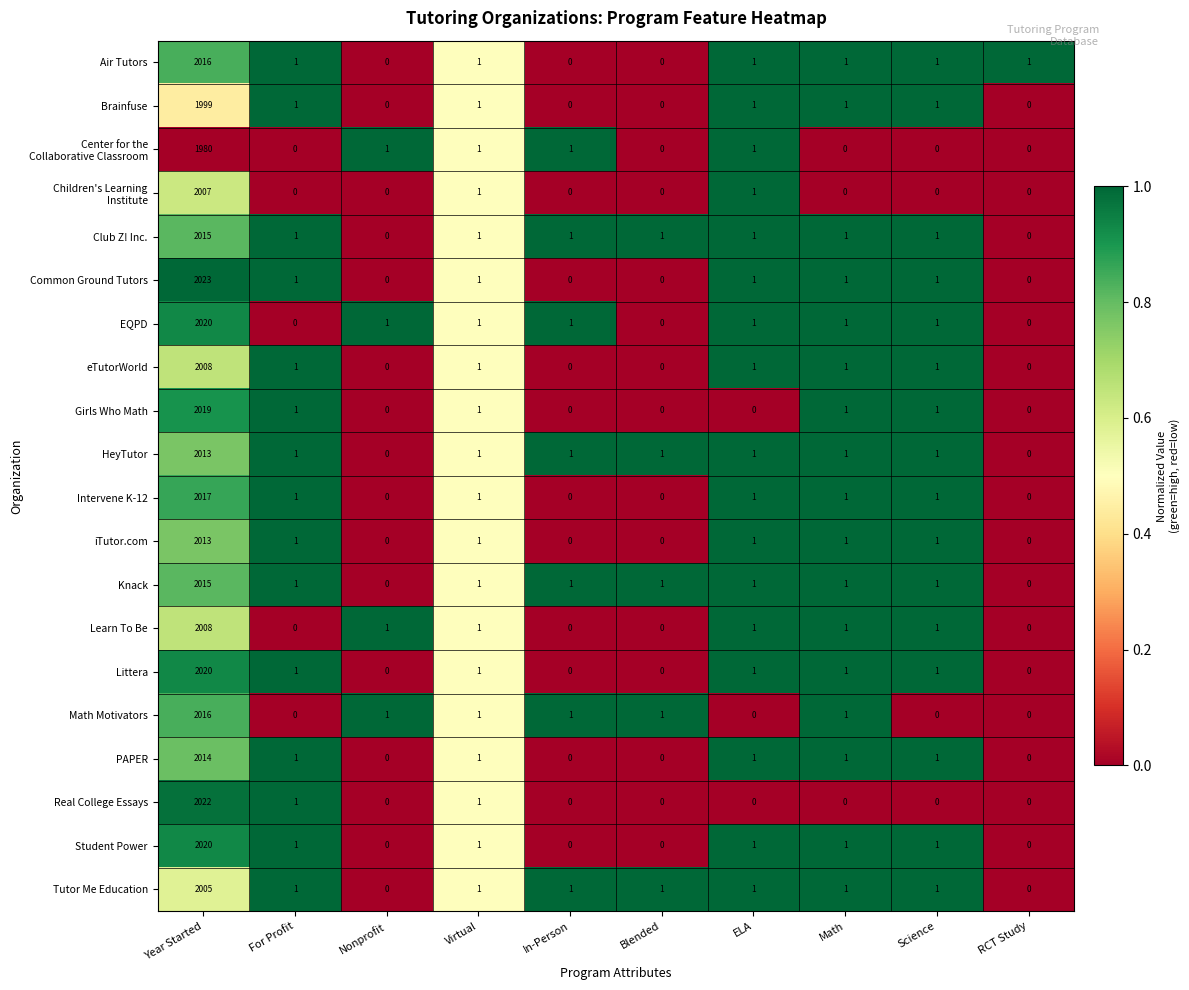

What is the total value across all series at ELA?

17